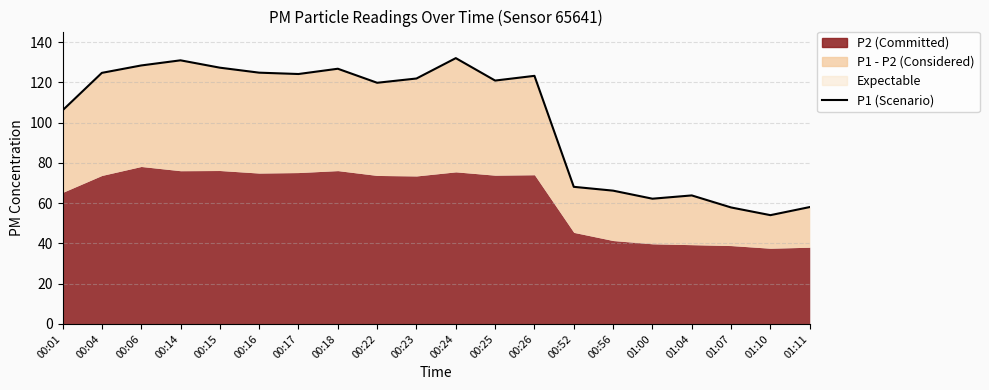

How many values exceed 121?

10